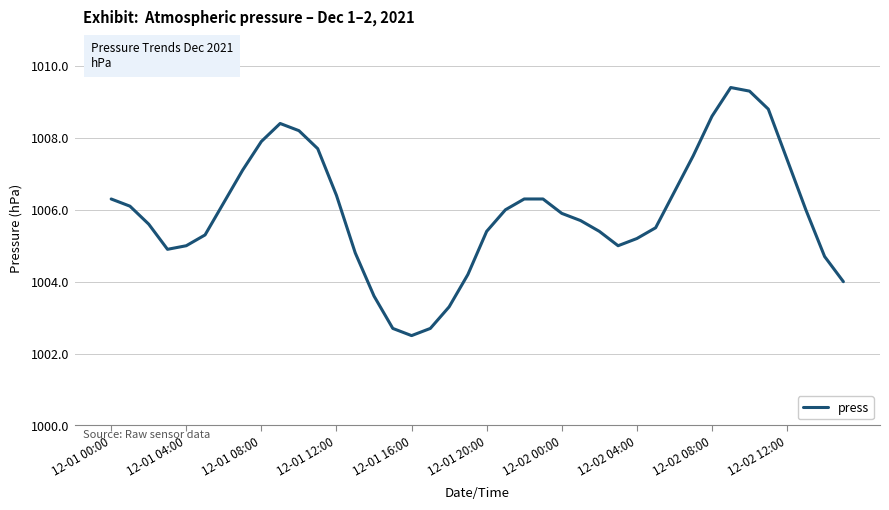

What is the sum of all values?

40237.8